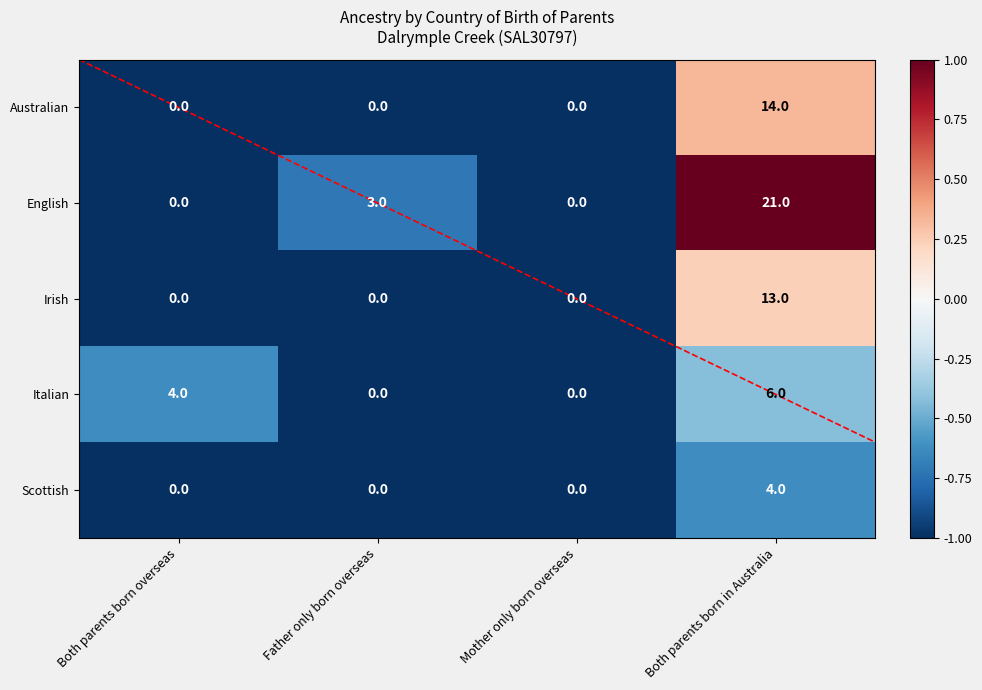

Reading left to right, list all the values displayed in this chart.

Australian: 0	0	0	14
English: 0	3	0	21
Irish: 0	0	0	13
Italian: 4	0	0	6
Scottish: 0	0	0	4